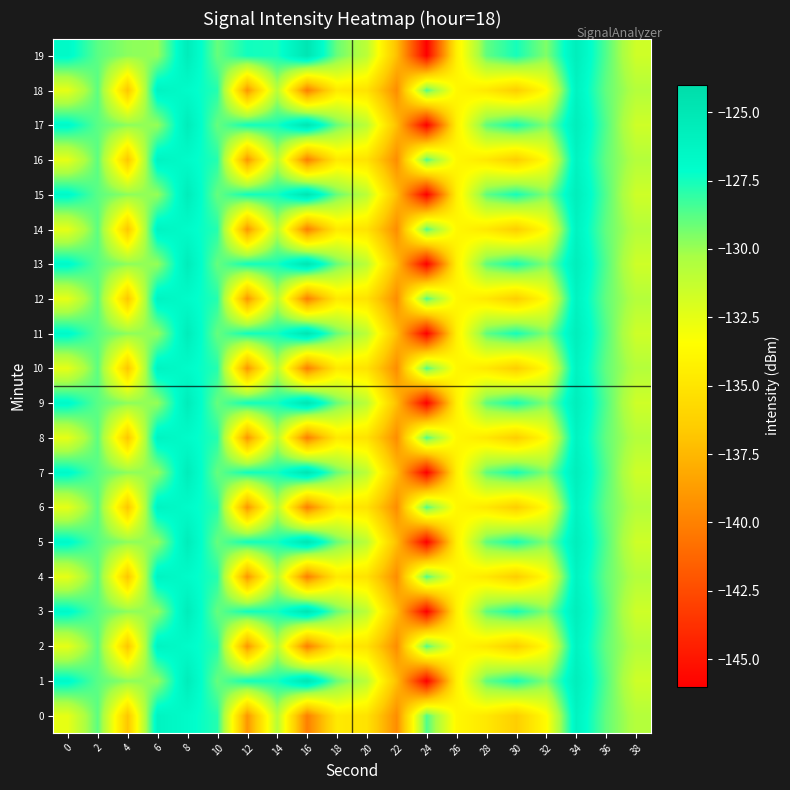

What is the minimum value shown in the chart?

-146.0